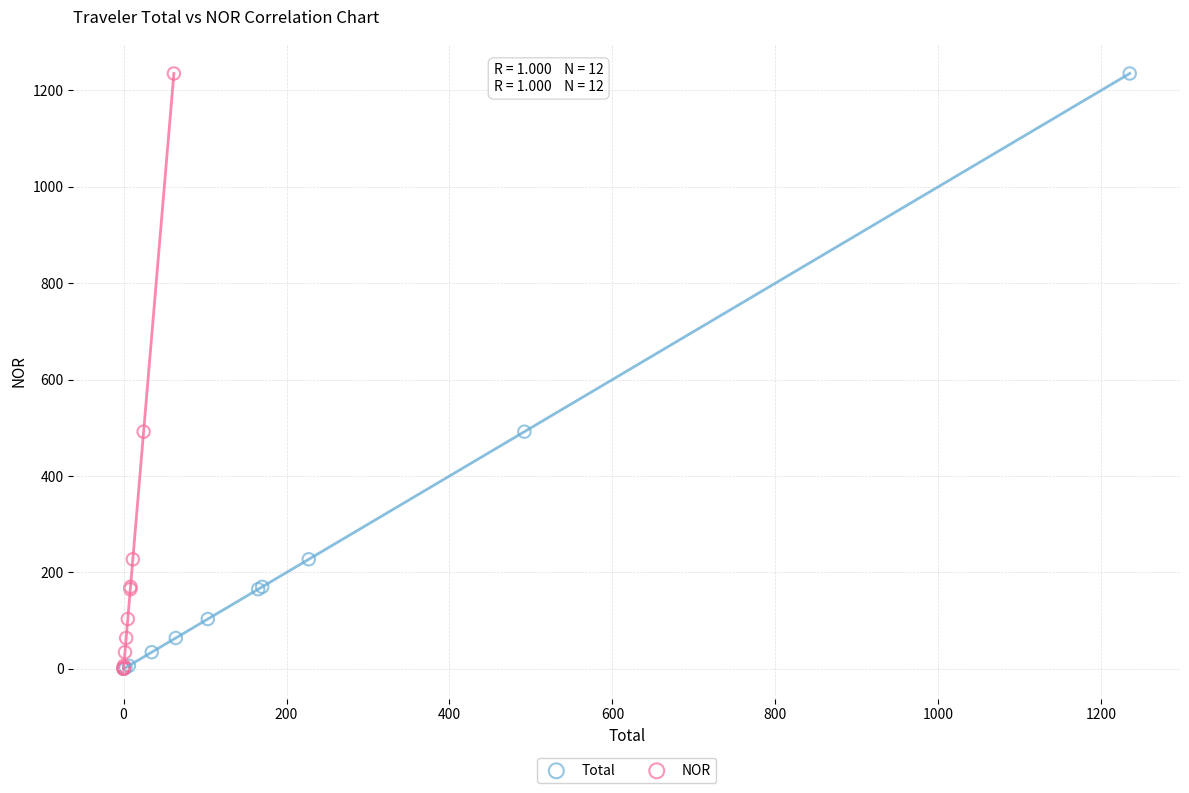

What are all the series names shown in the legend?

Total, NOR